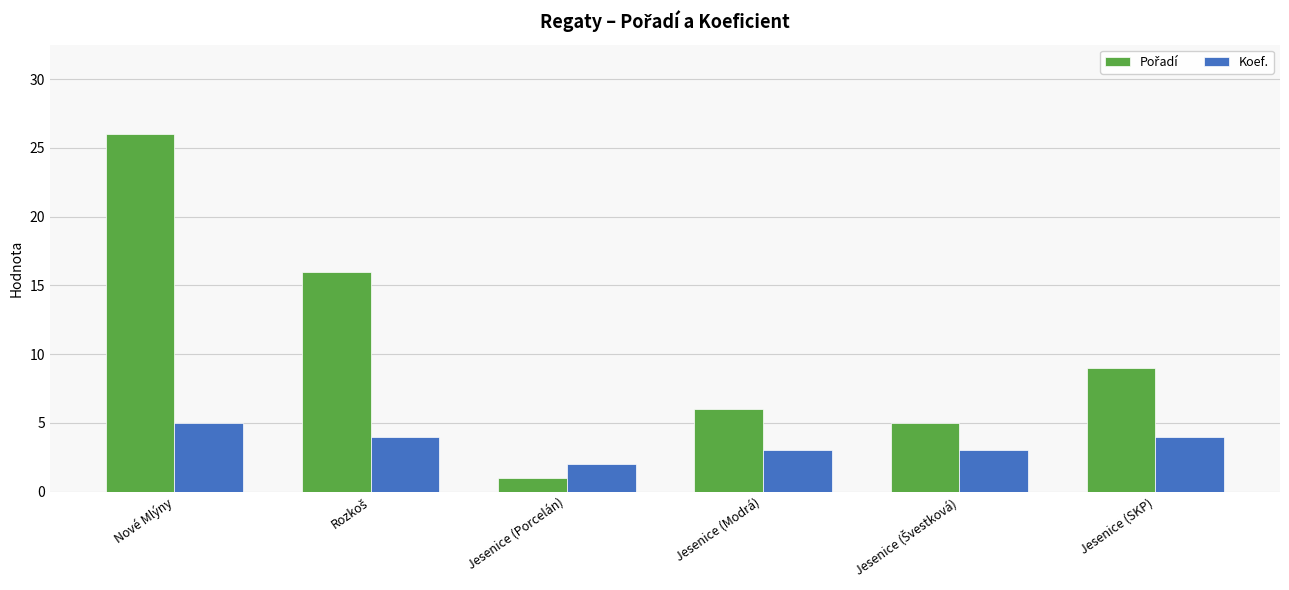

What is the average value of the Koef. series?

4